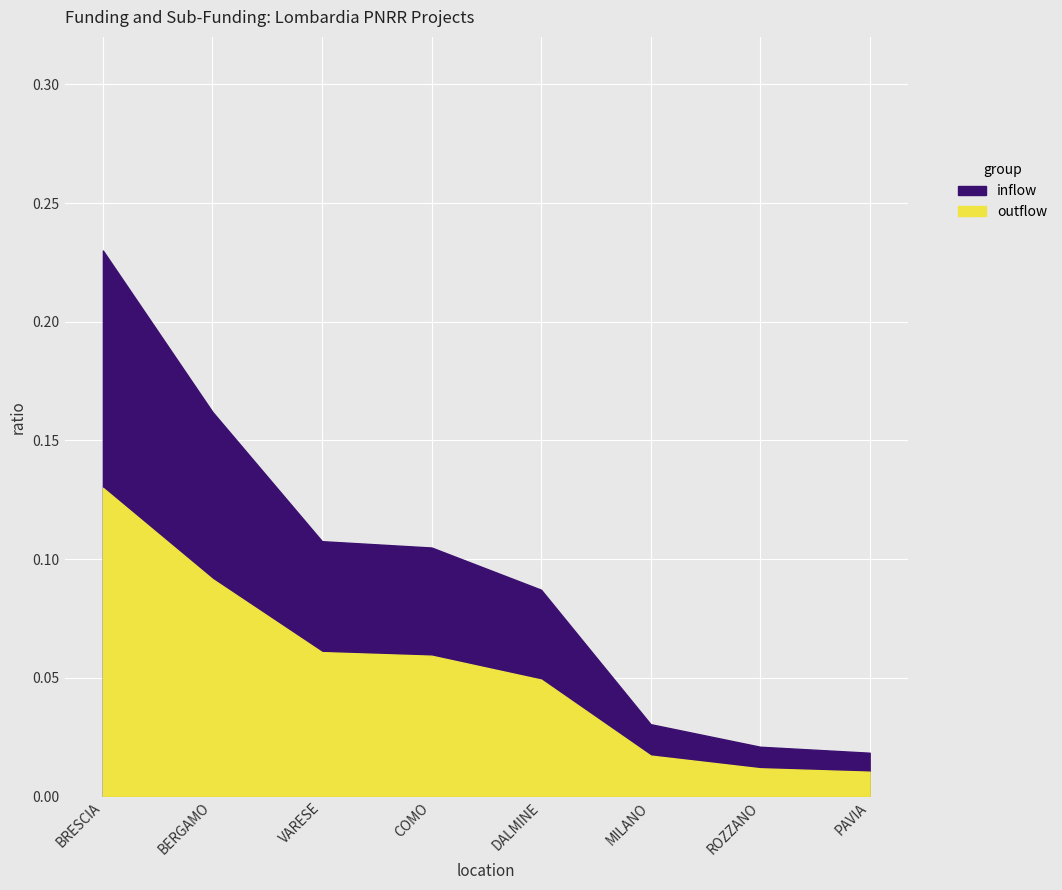

Which has a higher value, VARESE or BERGAMO?

BERGAMO